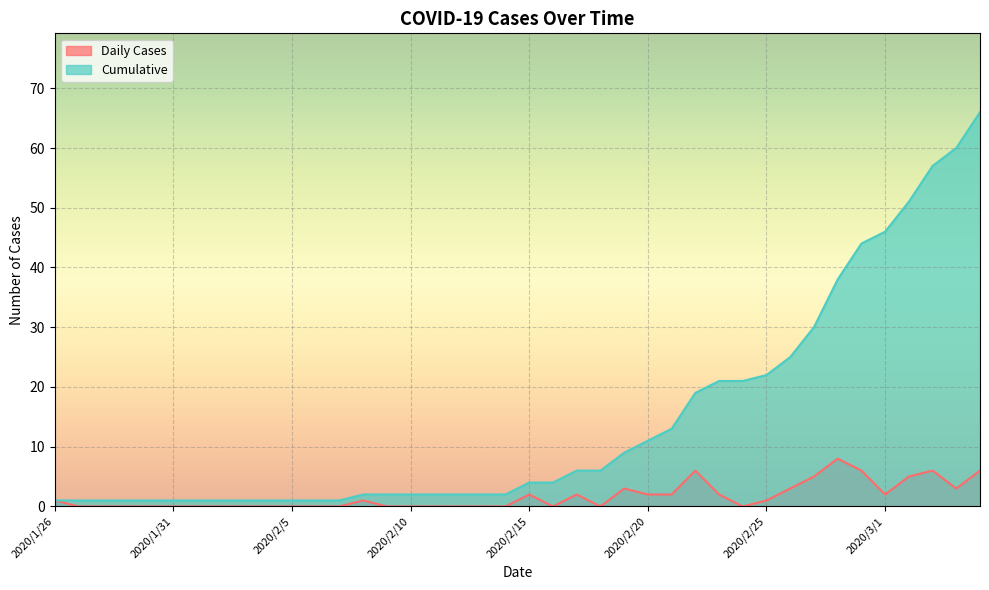

Which series changed the most between 2020/2/13 and 2020/2/20?

Cumulative